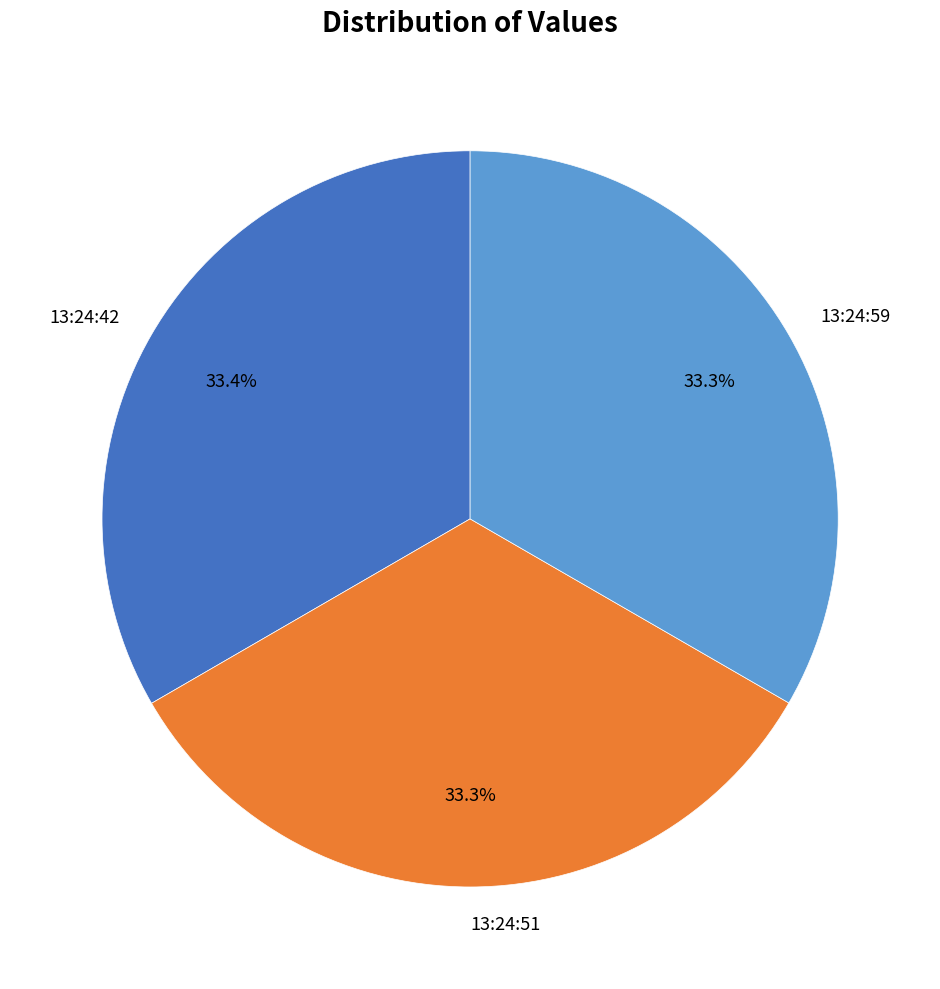

What is the ratio of the value at 13:24:51 to the value at 13:24:42?

1.0